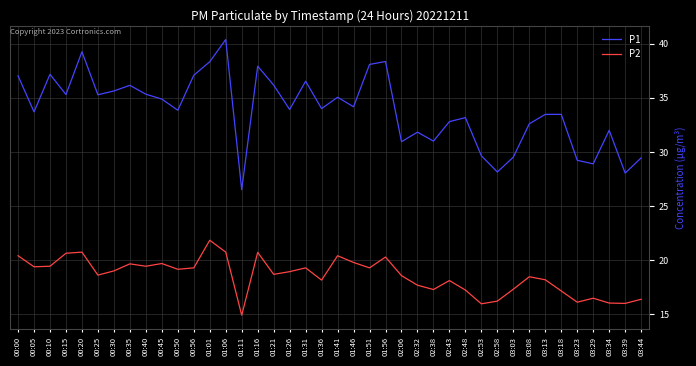

True or false: P2 and P1 intersect in this chart.

False